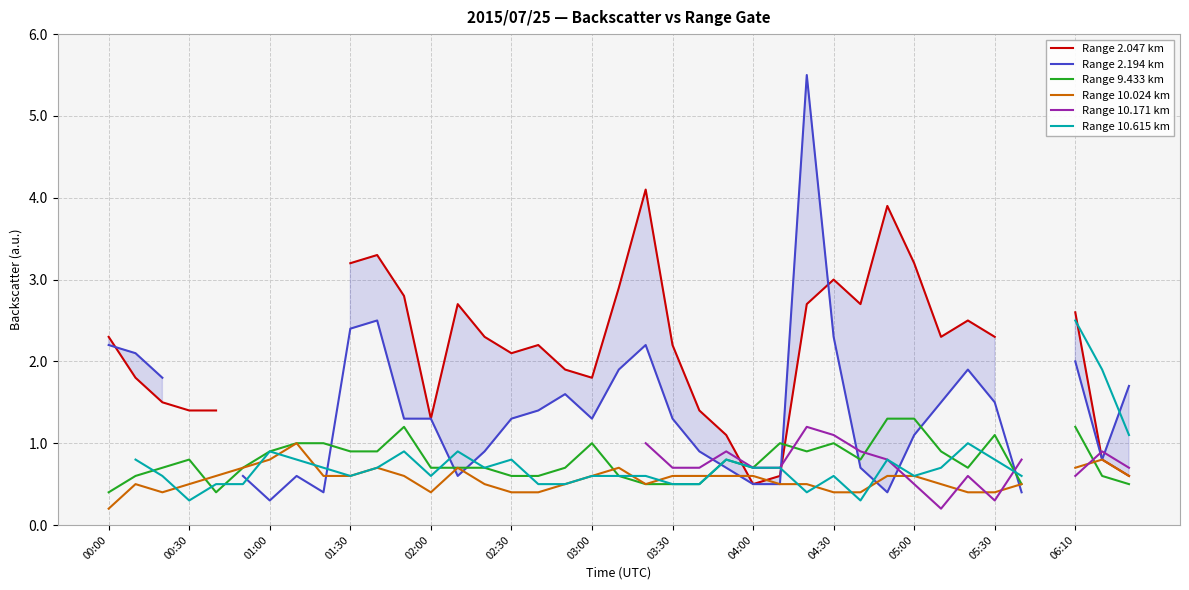

What position from the left is 19?

20